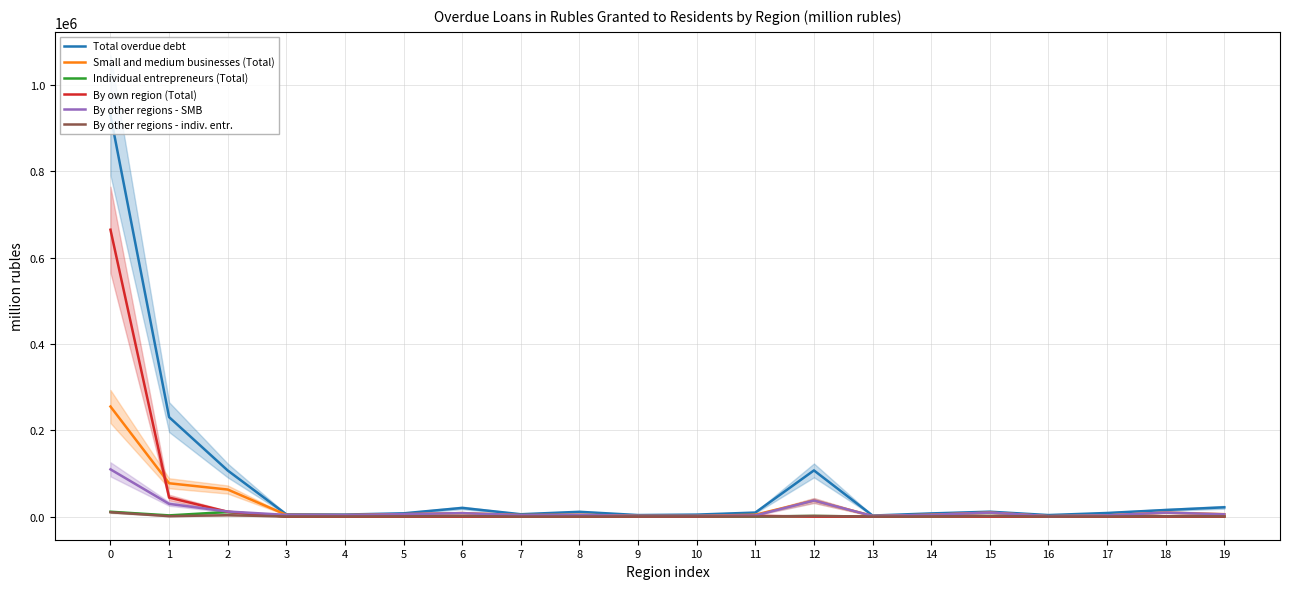

Reading left to right, extract all data points from this chart.

Total overdue debt: 929625	230455	106824	5365	4854	7678	20192	5557	11204	3643	4709	9411	107037	2528	7461	11413	3642	8457	15407	21614
Small and medium businesses (Total): 254958	77282	62737	4182	3647	5698	8215	3618	4406	1810	1728	4420	37336	1515	4433	9288	1187	3020	9352	5685
Individual entrepreneurs (Total): 11343	2893	10744	463	502	589	1110	243	422	534	556	271	1582	189	609	1370	249	441	728	553
By own region (Total): 664364	44096	11286	75	0	31	0	179	326	121	23	2079	16	0	737	0	60	56	54	96
By other regions - SMB: 109513	29578	11814	4107	3647	5680	8132	3439	4080	1688	1698	2660	37329	1515	4150	9288	1119	2965	9298	5395
By other regions - indiv. entr.: 10170	1119	3316	425	502	576	1101	228	383	473	545	270	1582	189	573	1370	242	434	726	527